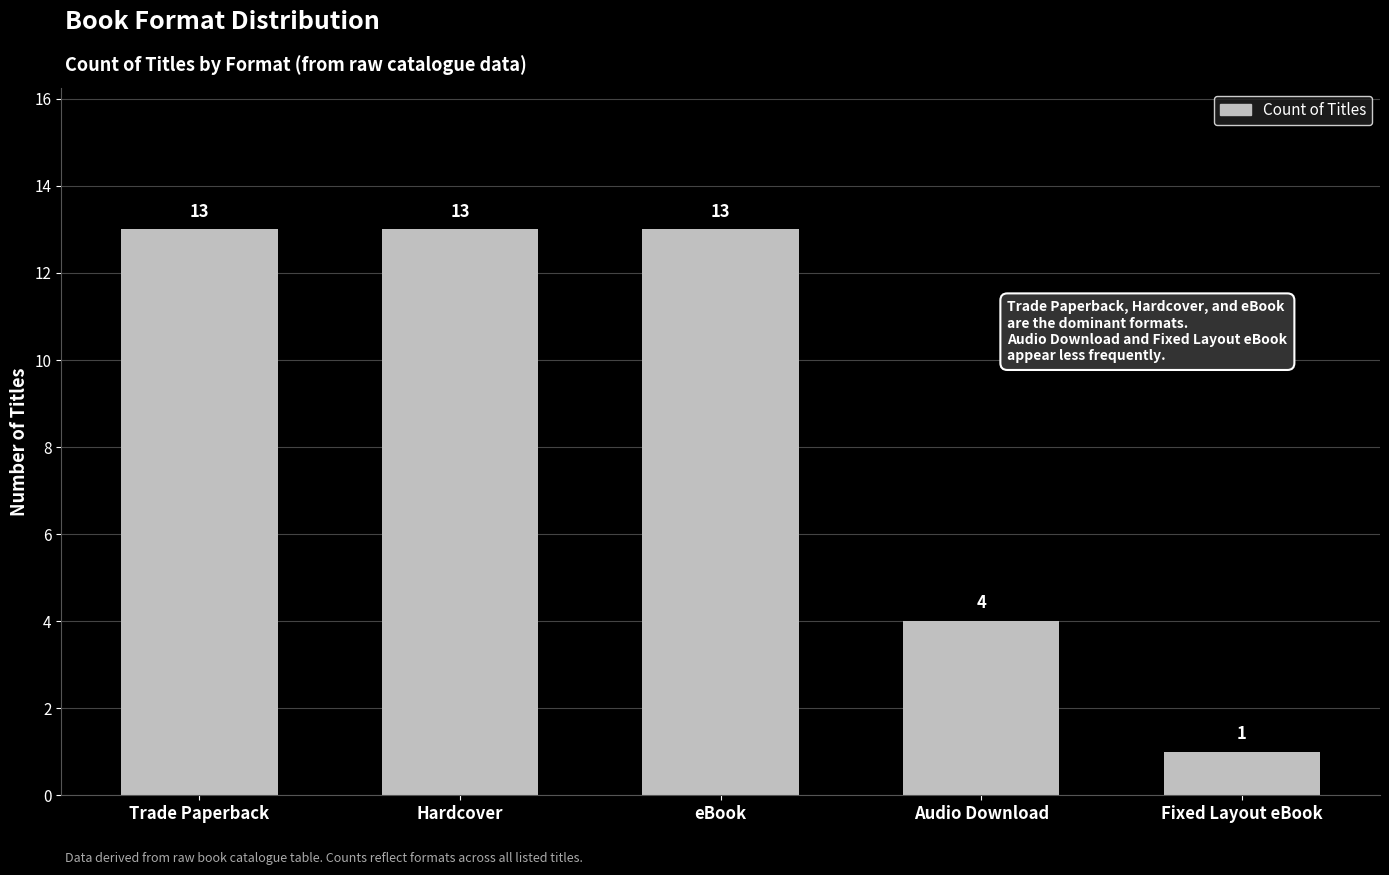

What is the sum of all values?

44